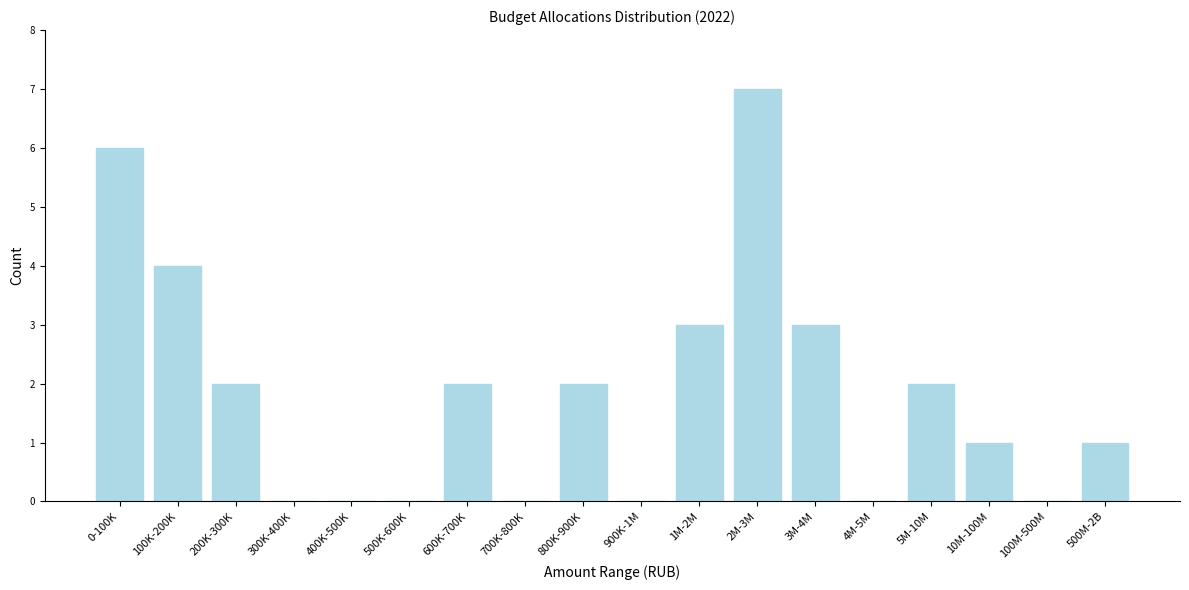

Reading left to right, extract all data points from this chart.

0-100K=6	100K-200K=4	200K-300K=2	300K-400K=0	400K-500K=0	500K-600K=0	600K-700K=2	700K-800K=0	800K-900K=2	900K-1M=0	1M-2M=3	2M-3M=7	3M-4M=3	4M-5M=0	5M-10M=2	10M-100M=1	100M-500M=0	500M-2B=1